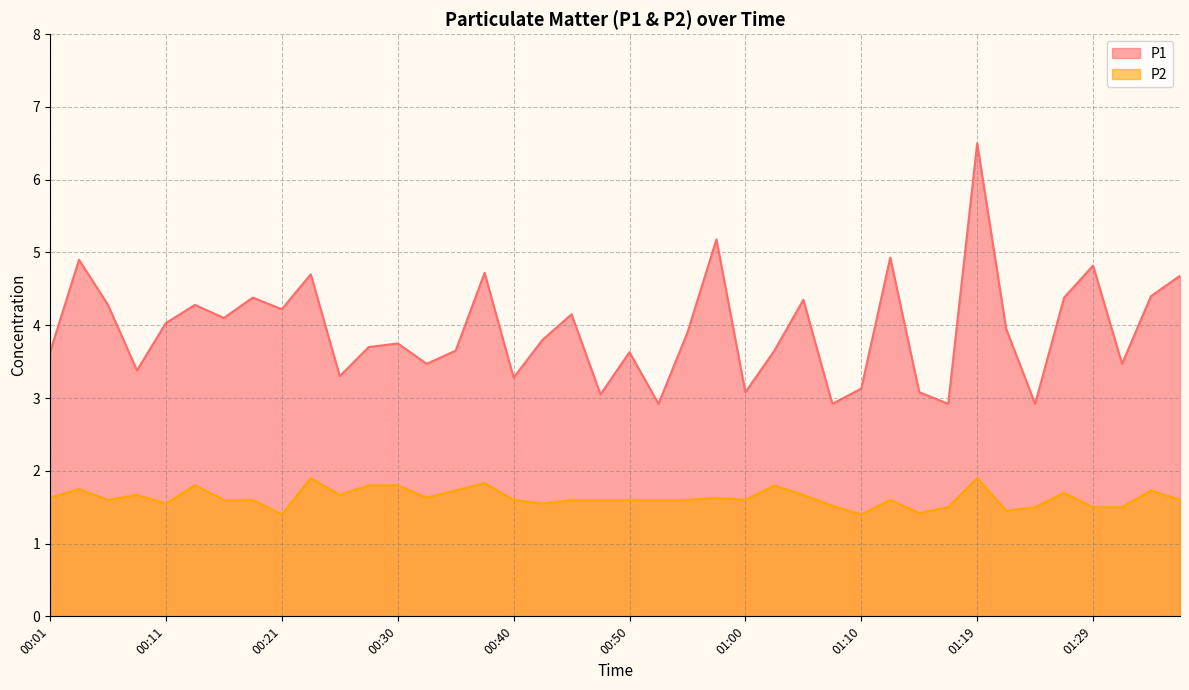

Reading left to right, what are all the values shown in this chart?

P1: 3.6	4.9	4.3	3.4	4.0	4.3	4.1	4.4	4.2	4.7	3.3	3.7	3.8	3.5	3.6	4.7	3.3	3.8	4.2	3.0	3.6	2.9	3.9	5.2	3.1	3.6	4.3	2.9	3.1	4.9	3.1	2.9	6.5	4.0	2.9	4.4	4.8	3.5	4.4	4.7
P2: 1.6	1.8	1.6	1.7	1.6	1.8	1.6	1.6	1.4	1.9	1.7	1.8	1.8	1.6	1.7	1.8	1.6	1.6	1.6	1.6	1.6	1.6	1.6	1.6	1.6	1.8	1.7	1.5	1.4	1.6	1.4	1.5	1.9	1.4	1.5	1.7	1.5	1.5	1.7	1.6